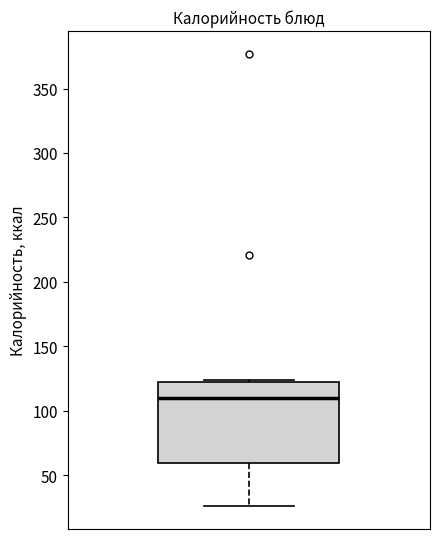

Read this box plot against the y-axis: the position of the median line, the range covered by the box, and the ends of both whiskers. The values are not printed on the chart, so give them approximately, as read against the axis.

median 110, box 60 to 125, whiskers 25 to 125